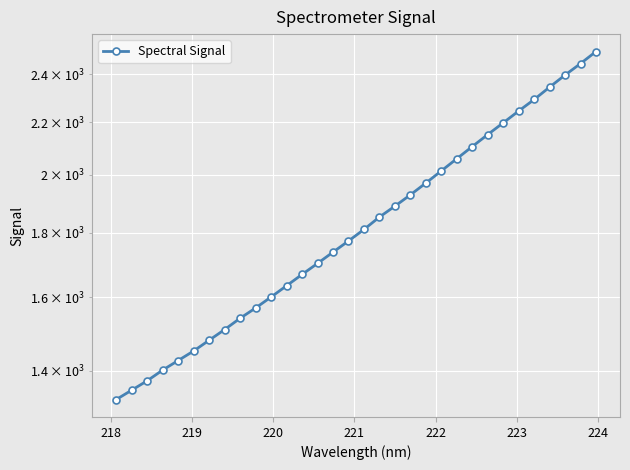

How many values exceed 1810?

16